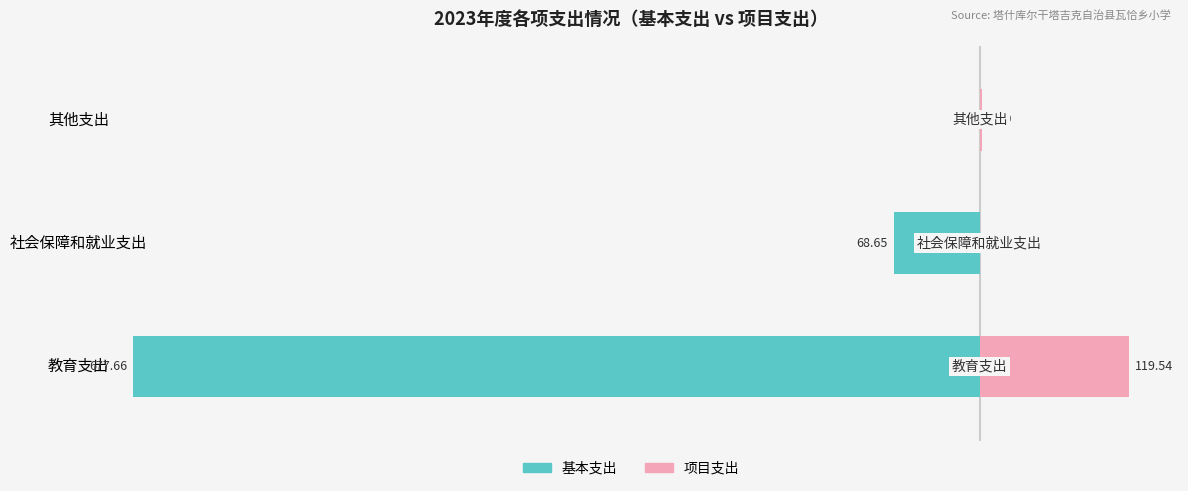

Reading left to right, extract all data points from this chart.

基本支出: -677.7	-68.7	0.0
项目支出: 119.5	0.0	1.5